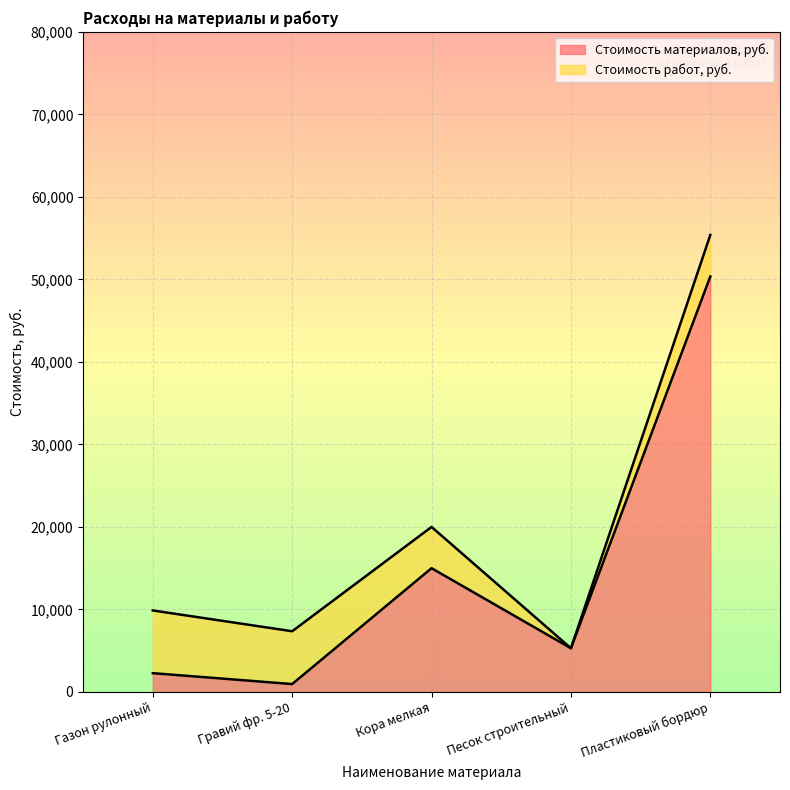

What is the highest value of the Стоимость материалов, руб. series?

50350